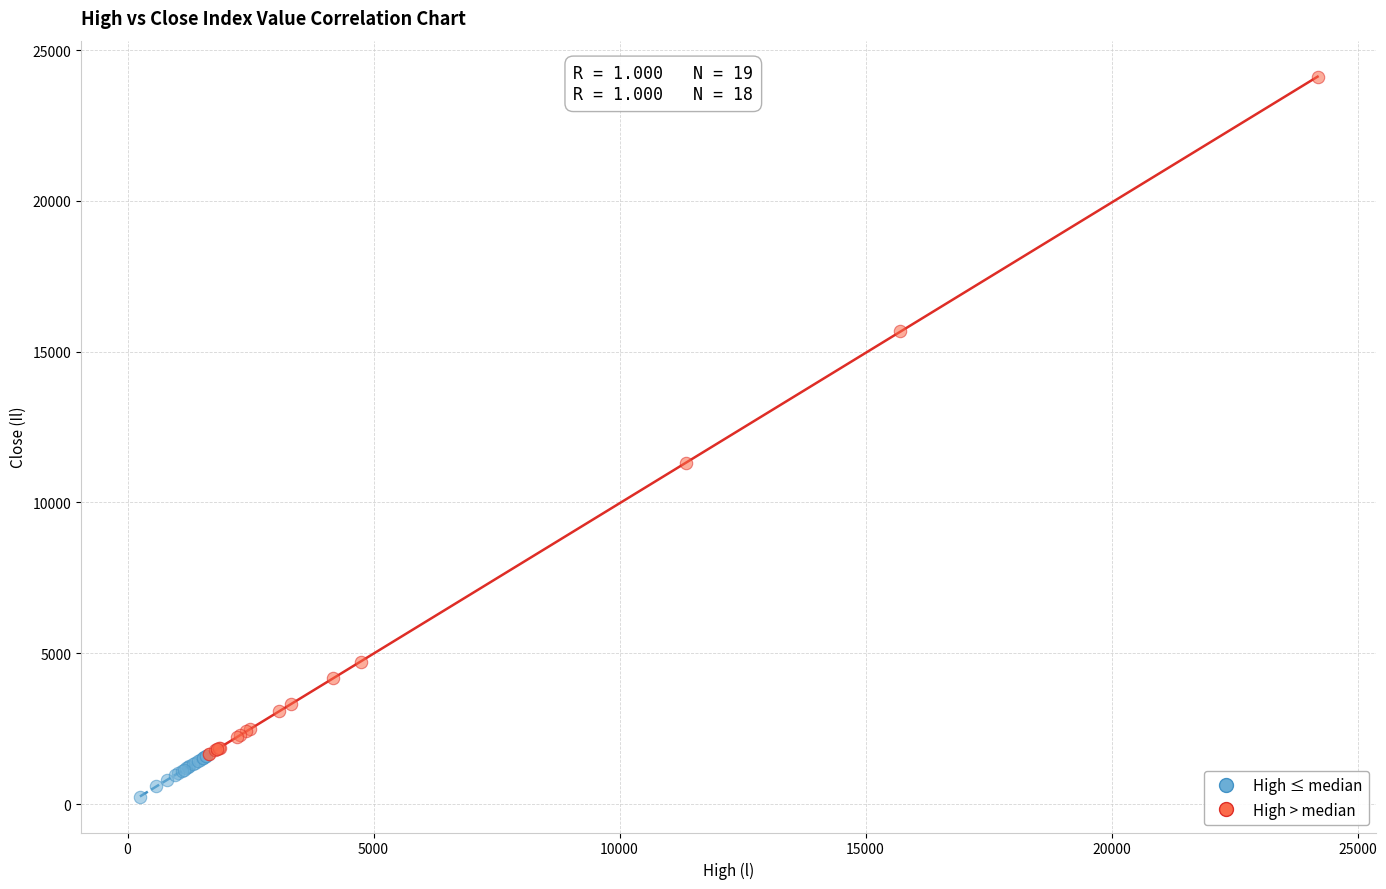

Which series reaches the maximum Y coordinate?

High > median